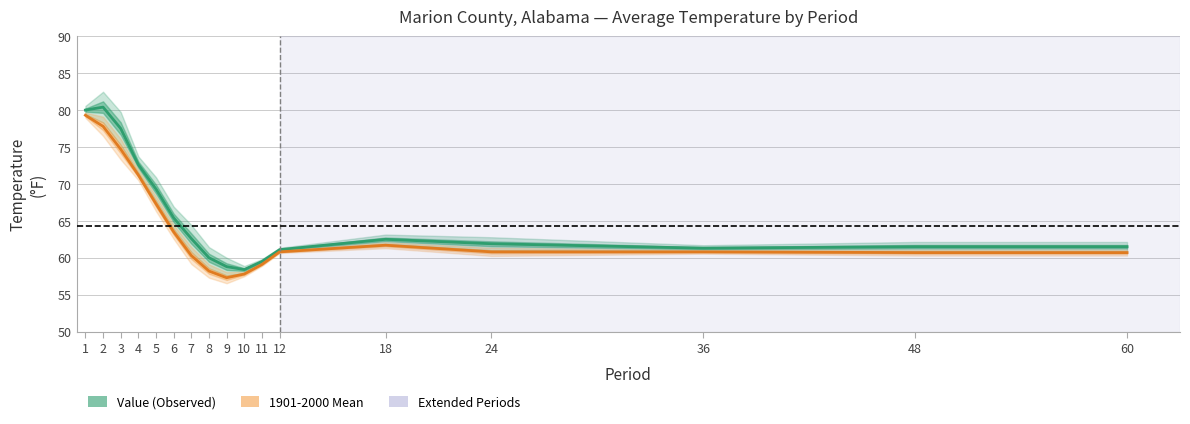

The value of 1901-2000 Mean at 12 is 60.8. True or false?

True